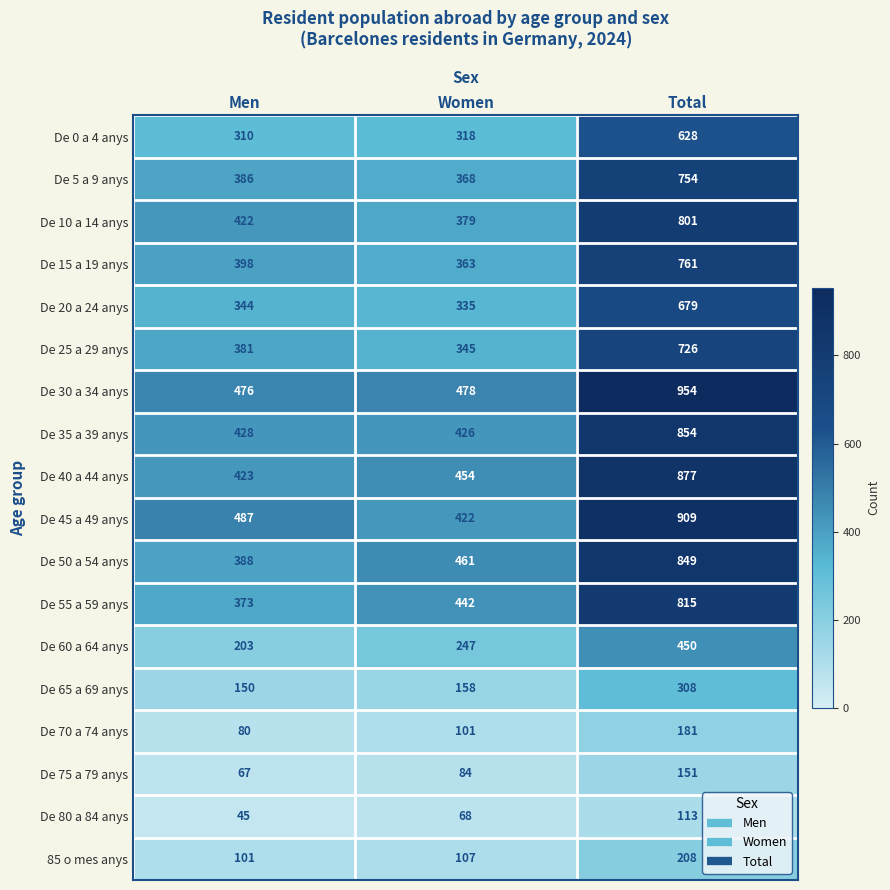

Which series has the largest range (max minus min)?

De 45 a 49 anys